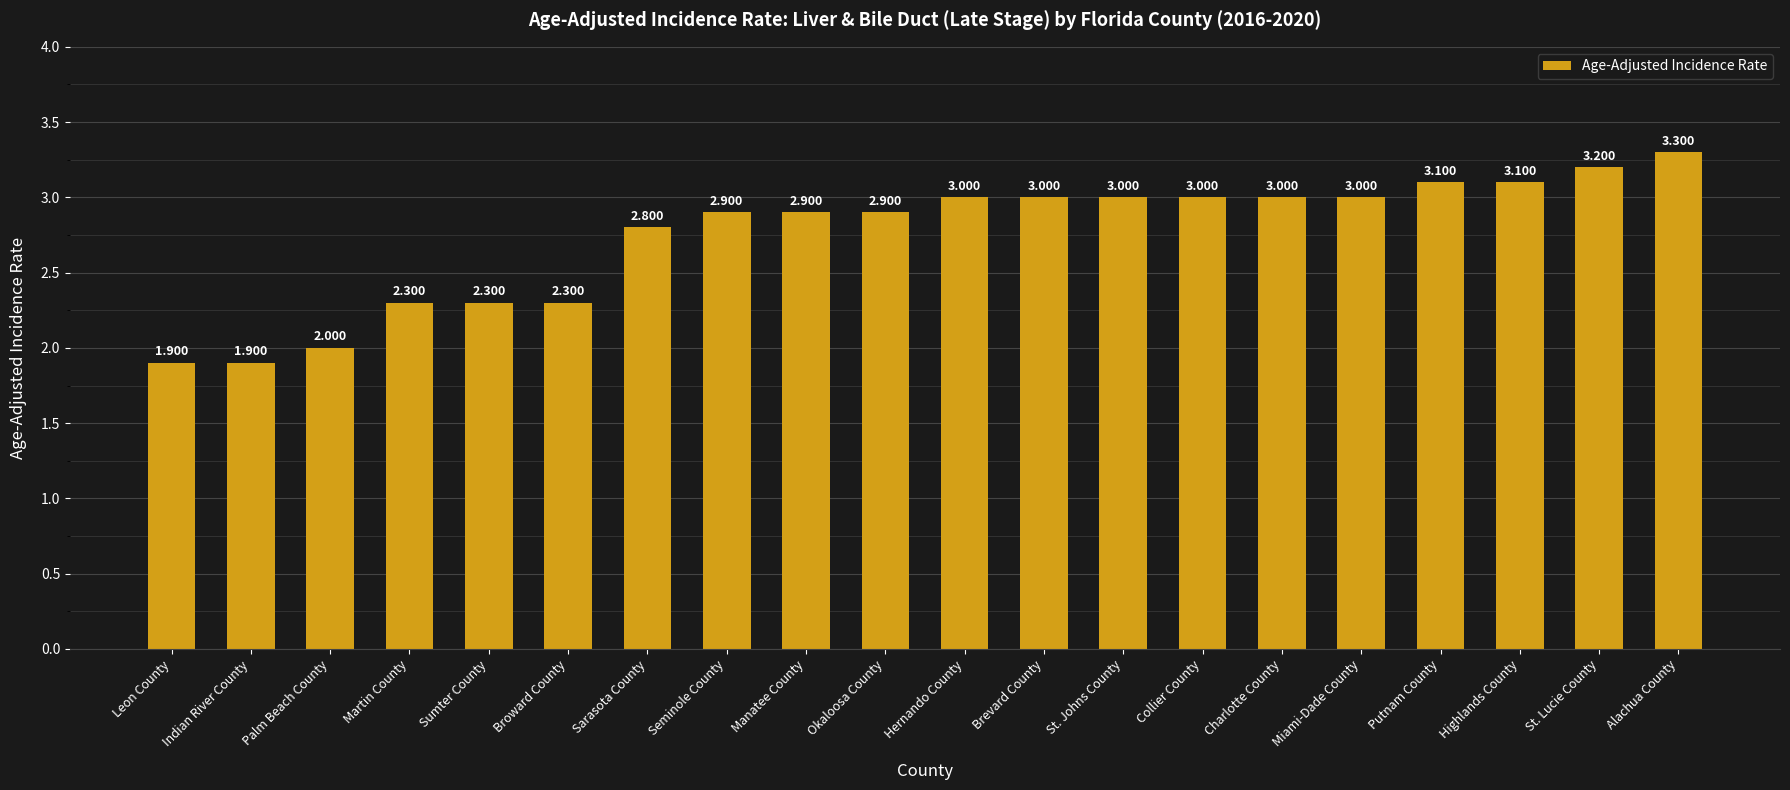

Which has a higher value, Indian River County or Putnam County?

Putnam County